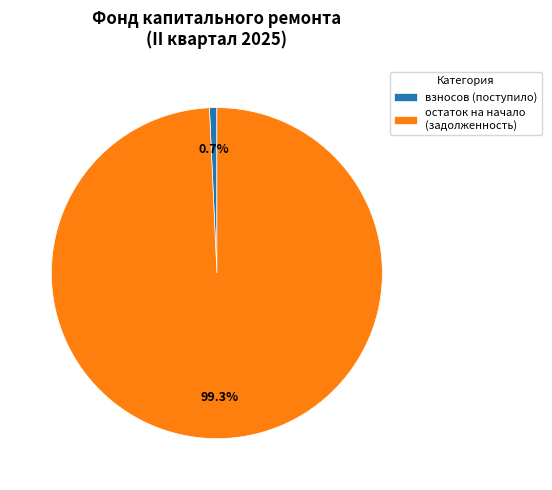

Is the sum of остаток на начало (задолженность) and взносов (поступило) greater than half?

Yes